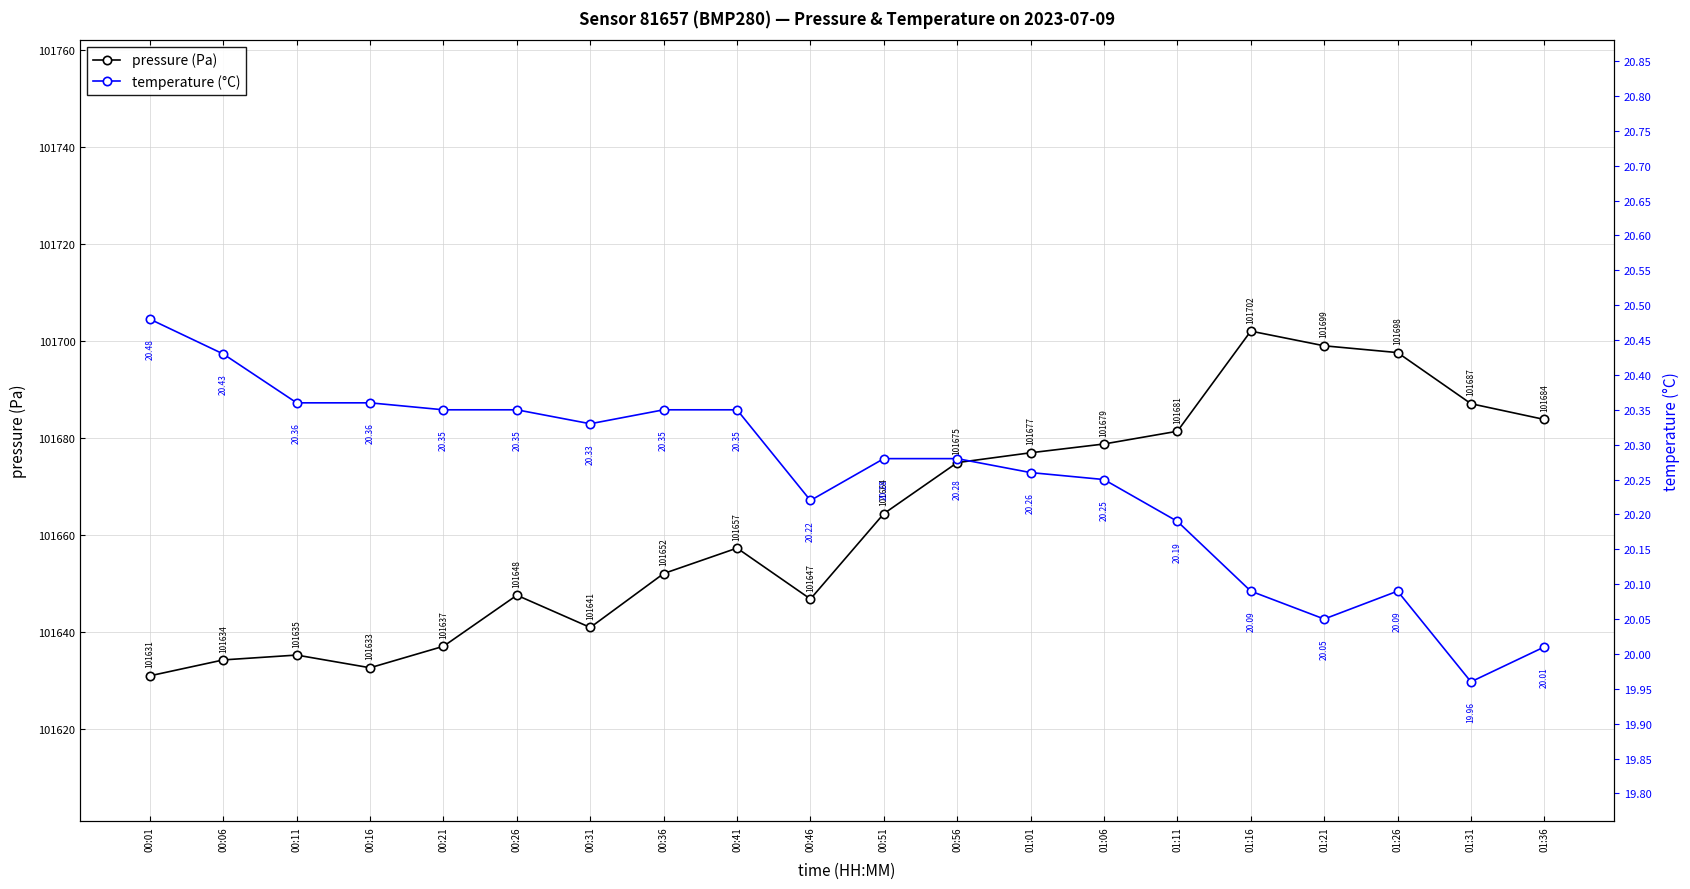

How many lines are shown in the chart?

2